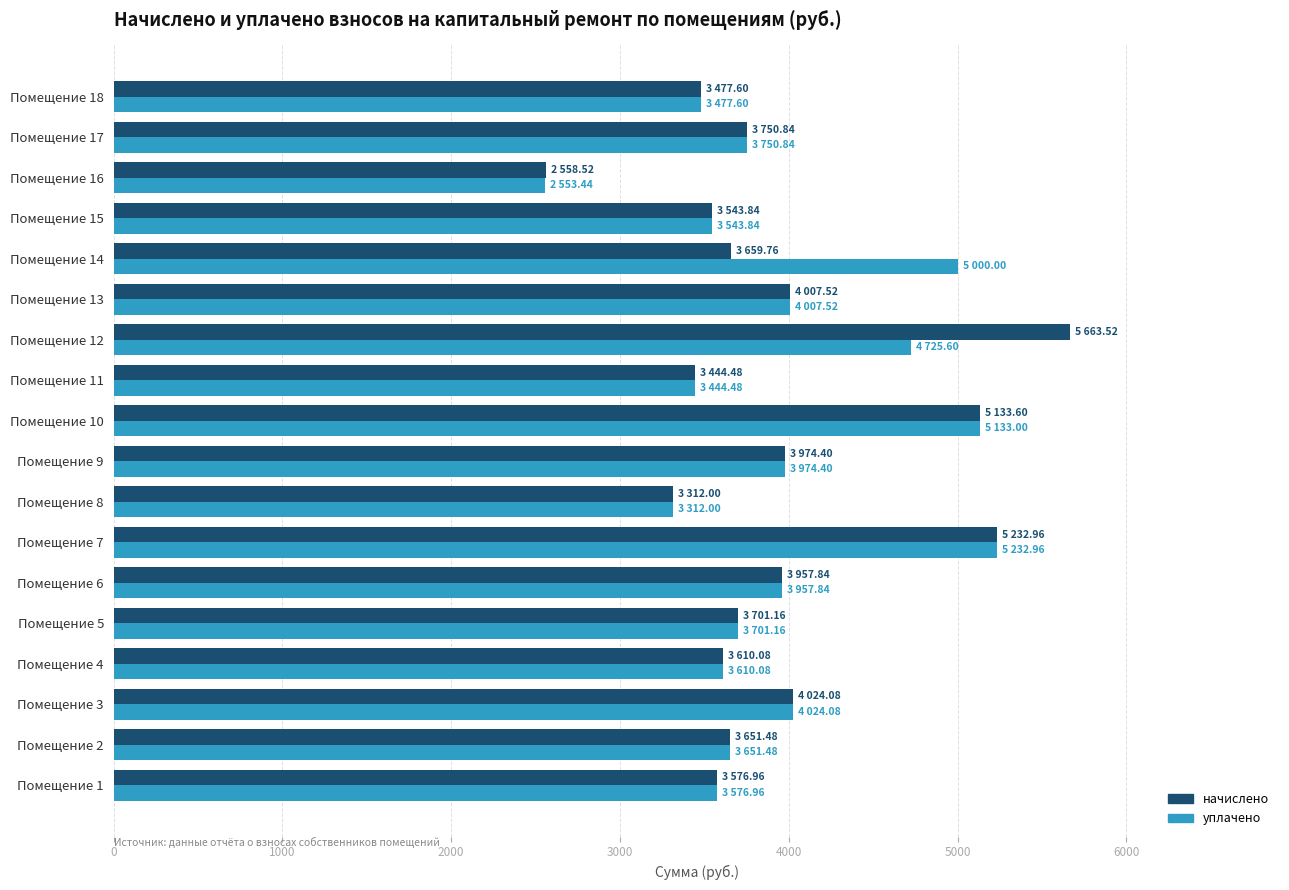

The value of начислено at Помещение 11 is 3444.5. True or false?

True